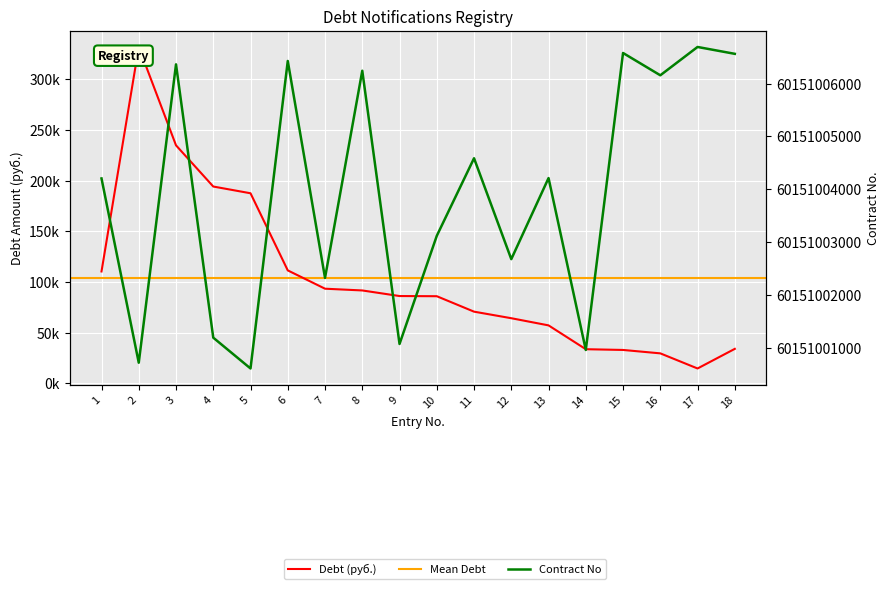

The value of Contract No at 14 is 40834665012.5. True or false?

False